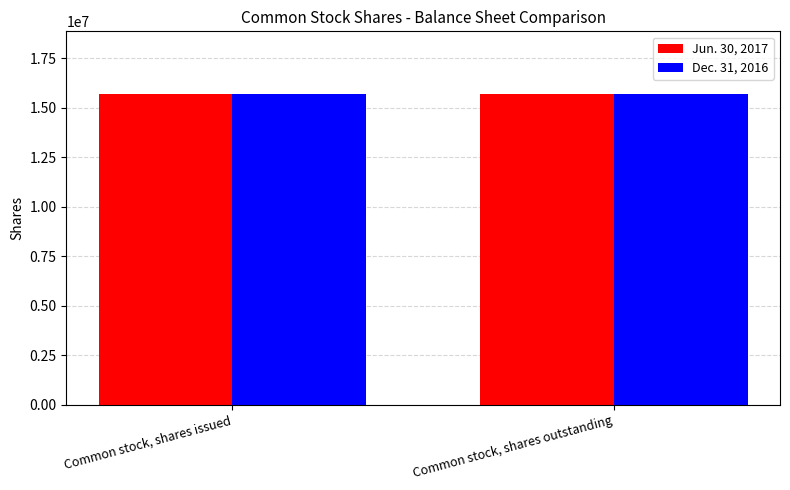

Is it true that Dec. 31, 2016 equals 10619980 at Common stock, shares outstanding?

False